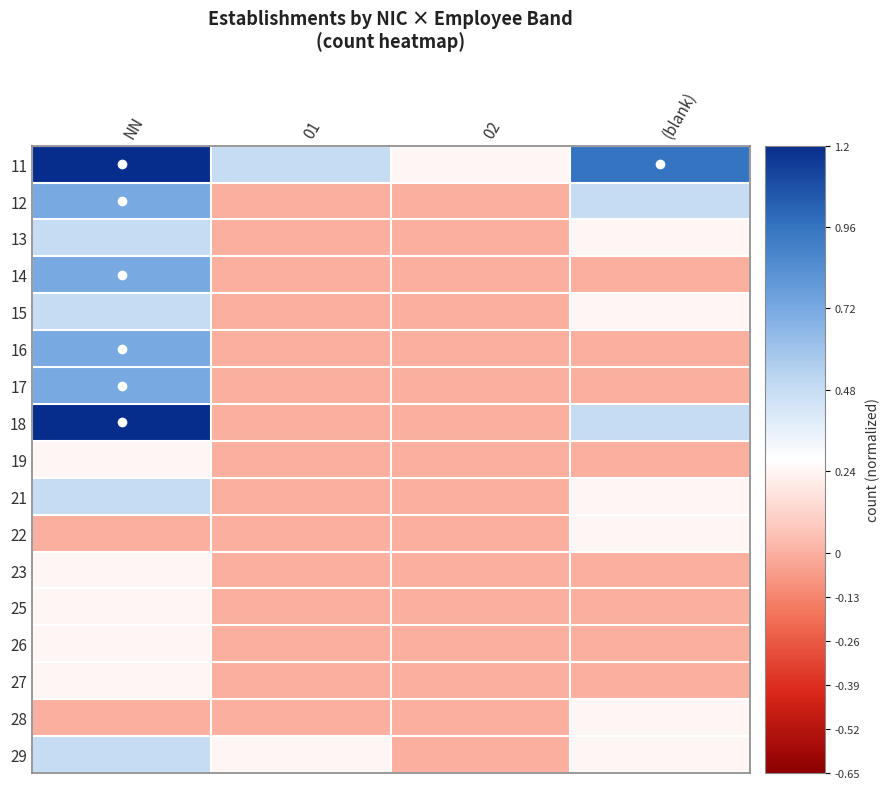

How many categories are shown in the chart?

4